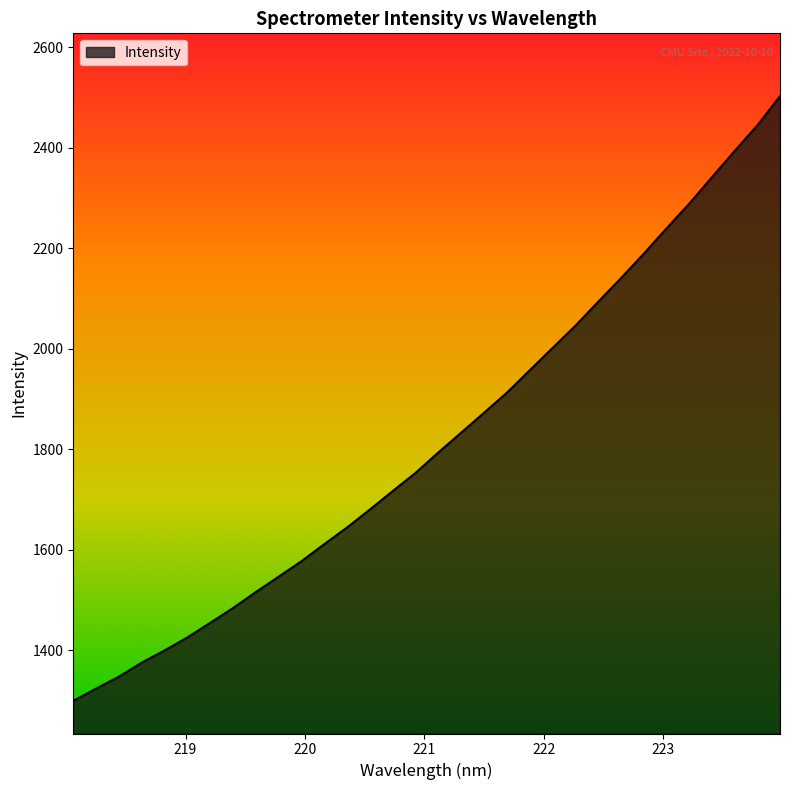

What is the greatest value displayed?

2502.4